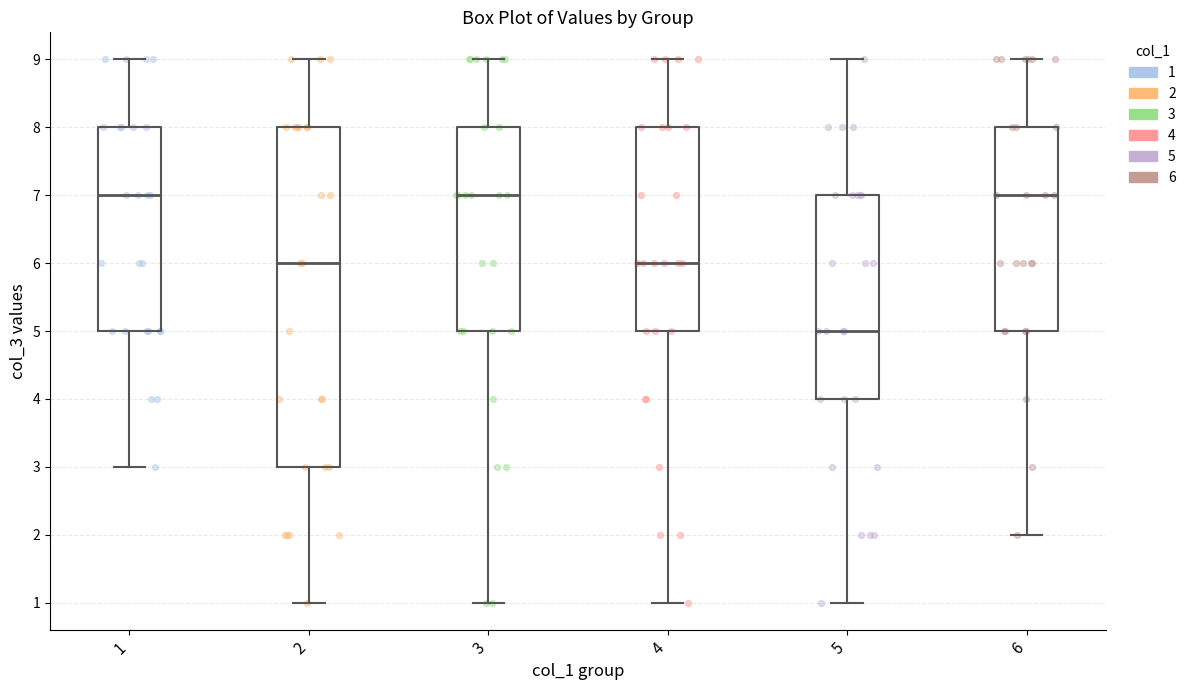

Reading left to right, transcribe this box plot: for each box, give where its median line is, the range the box spans, and where its two whiskers end, as read against the y-axis. The values are not printed on the chart, so give them approximately, as read against the axis.

1: median 7, box 5 to 8, whiskers 3 to 9
2: median 6, box 3 to 8, whiskers 1 to 9
3: median 7, box 5 to 8, whiskers 1 to 9
4: median 6, box 5 to 8, whiskers 1 to 9
5: median 5, box 4 to 7, whiskers 1 to 9
6: median 7, box 5 to 8, whiskers 2 to 9